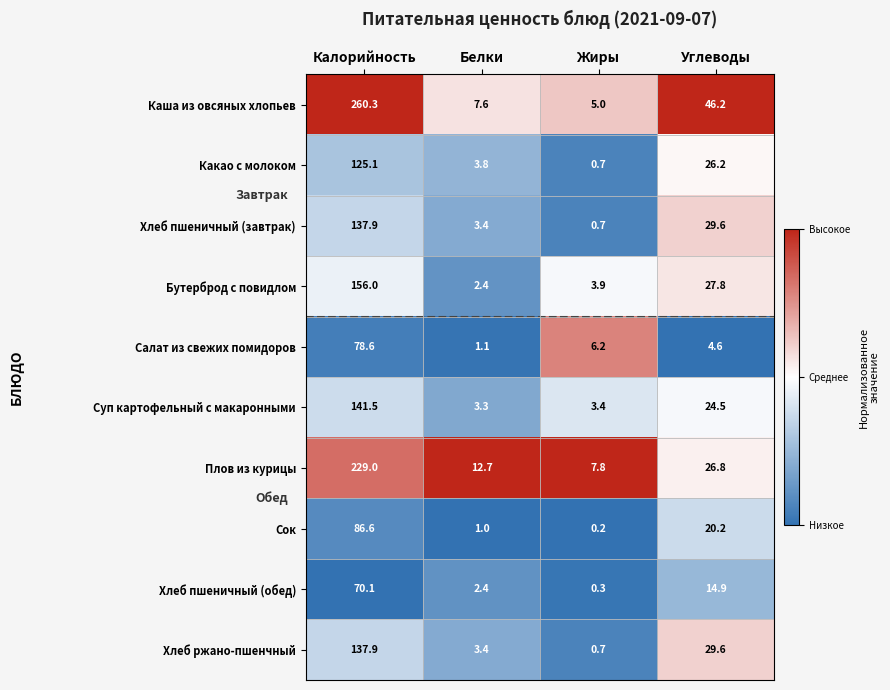

What is the total value across all series at Углеводы?

250.4